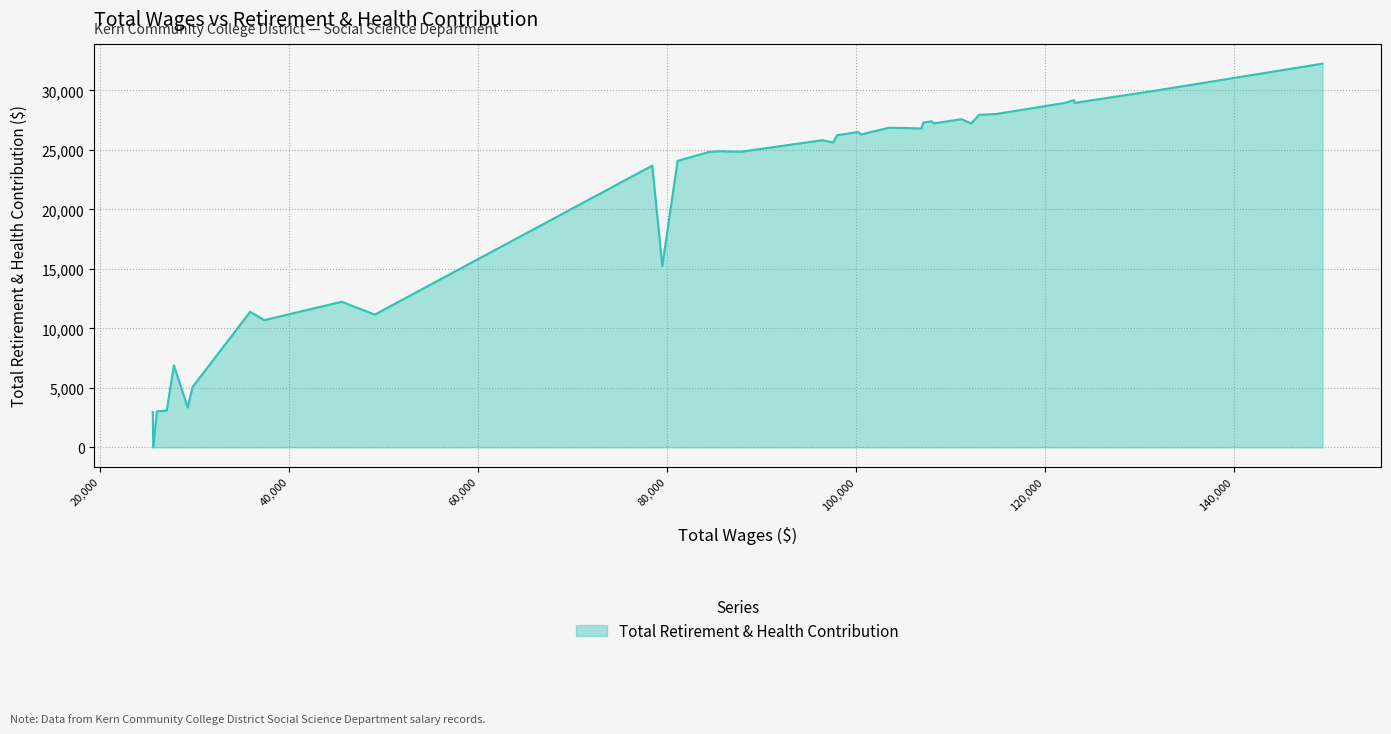

What is the difference between the maximum and minimum values?

32253